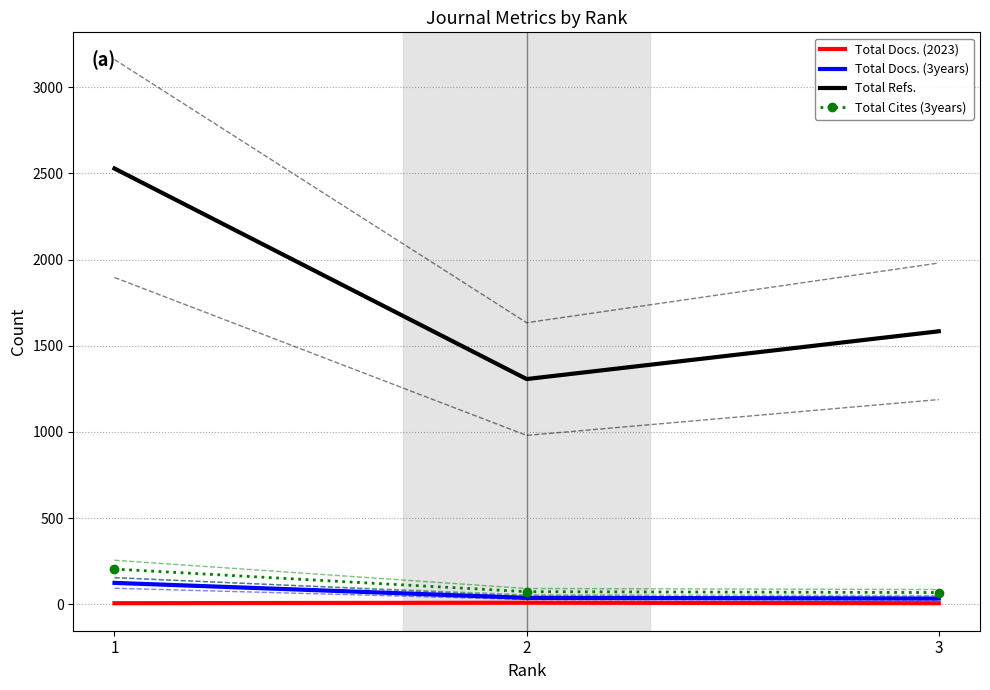

What is the difference between the second highest and minimum values in the Total Refs. series?

277